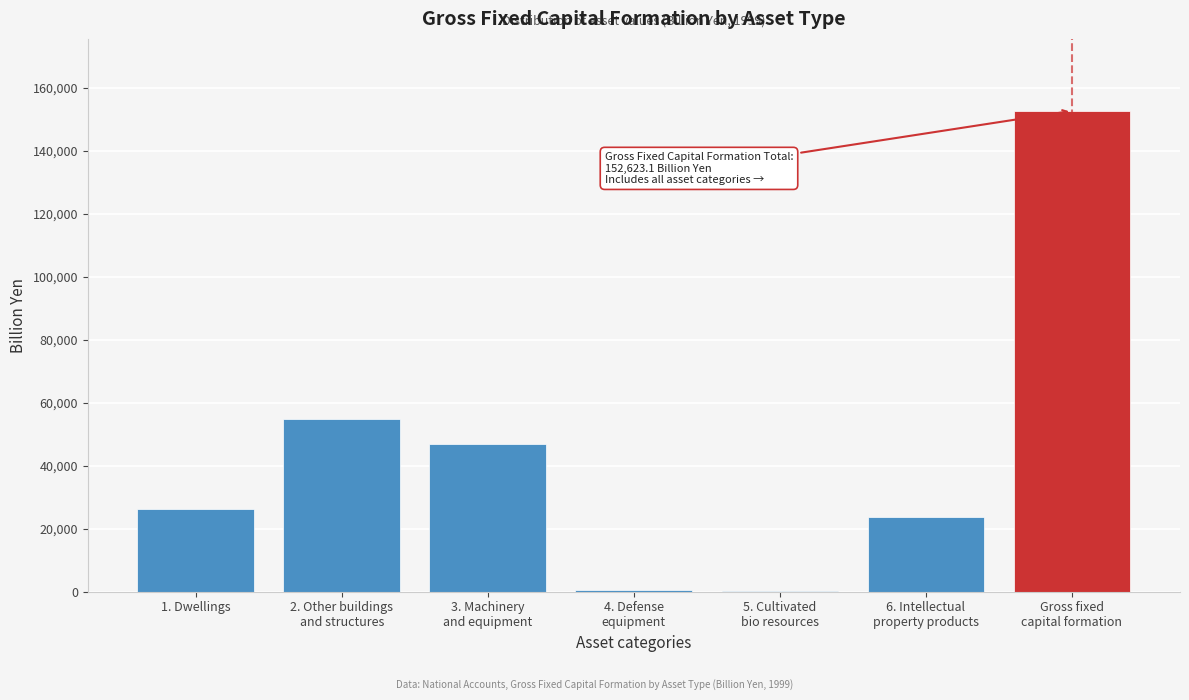

What is the maximum value shown in the chart?

152623.1